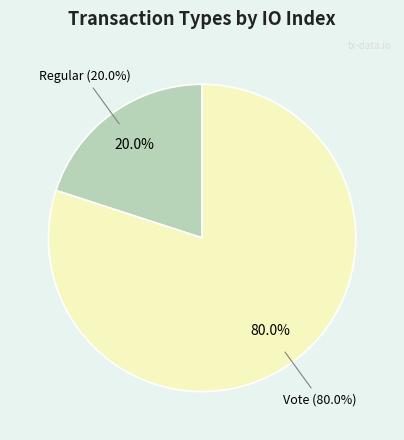

How many segments does this pie chart have?

2